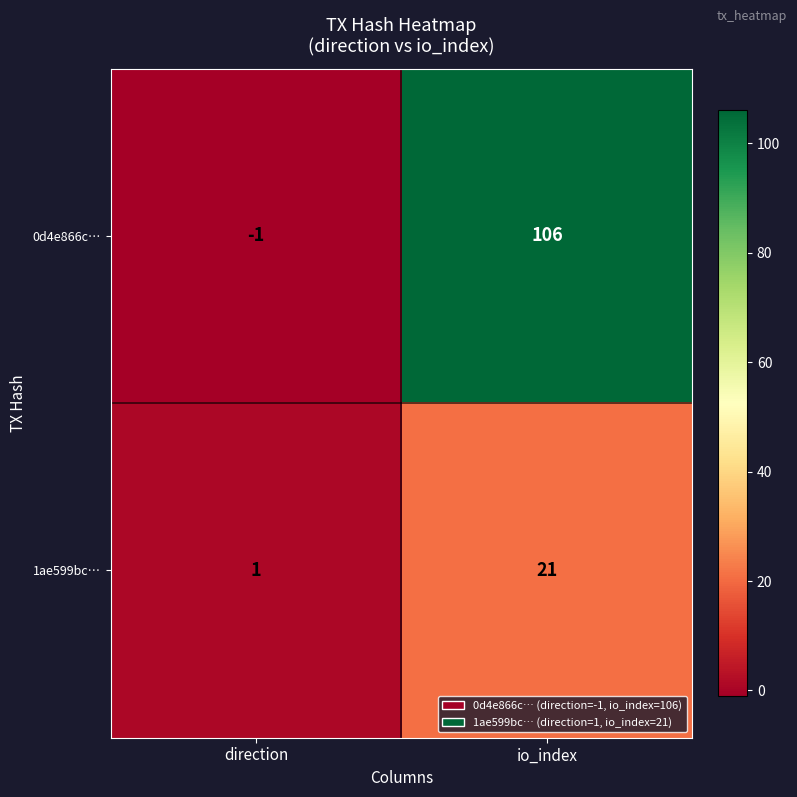

What is the average value of the 1ae599bc… series?

11